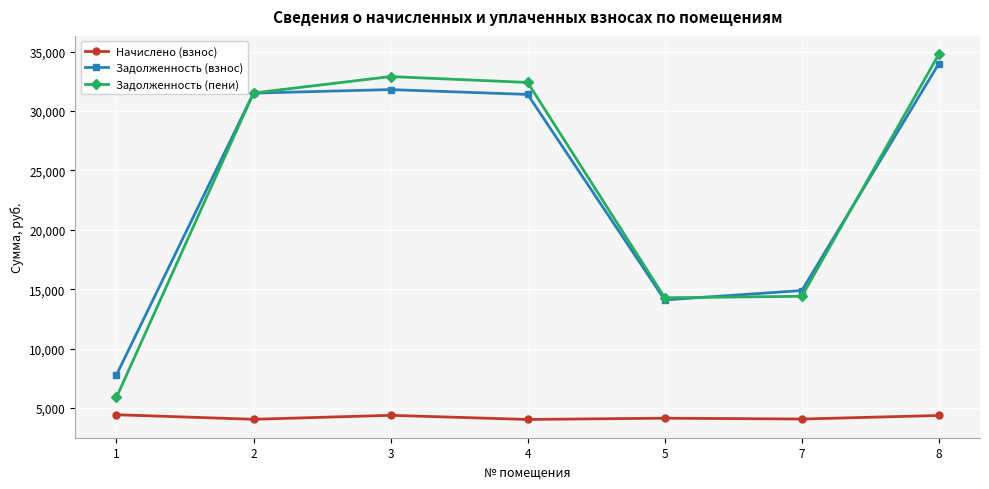

What is the sum of all Задолженность (взнос) values?

165426.6